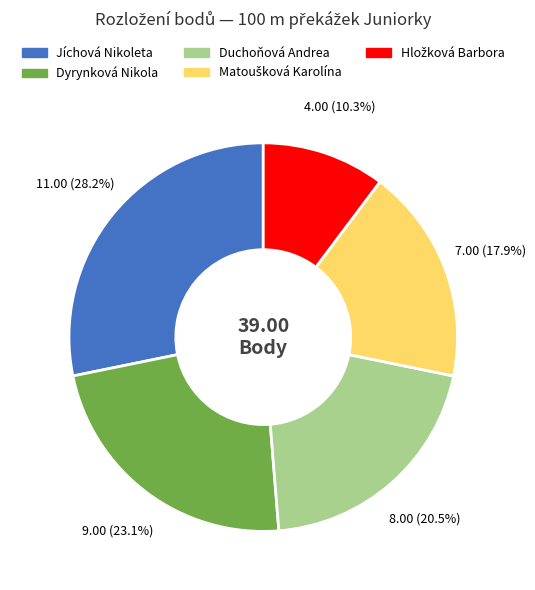

Do Jíchová Nikoleta and Duchoňová Andrea together represent more than half of the pie?

No